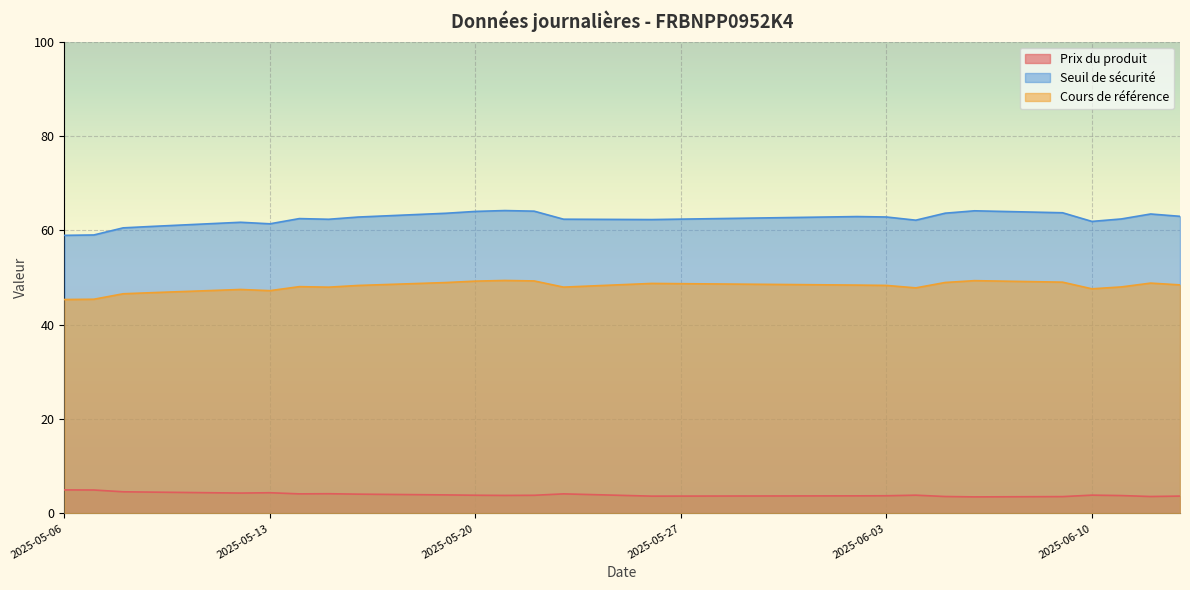

What is the label of the 17th point from the left?

2025-06-03